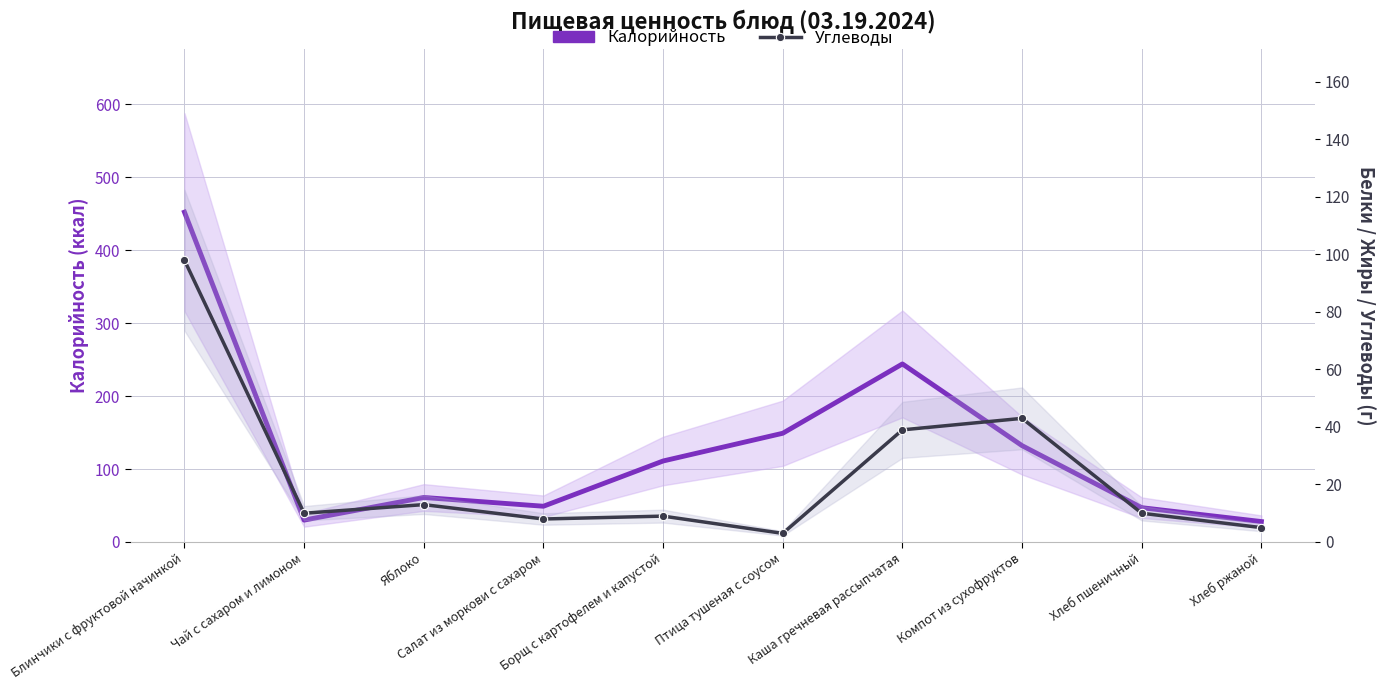

What is the maximum value shown in the chart?

452